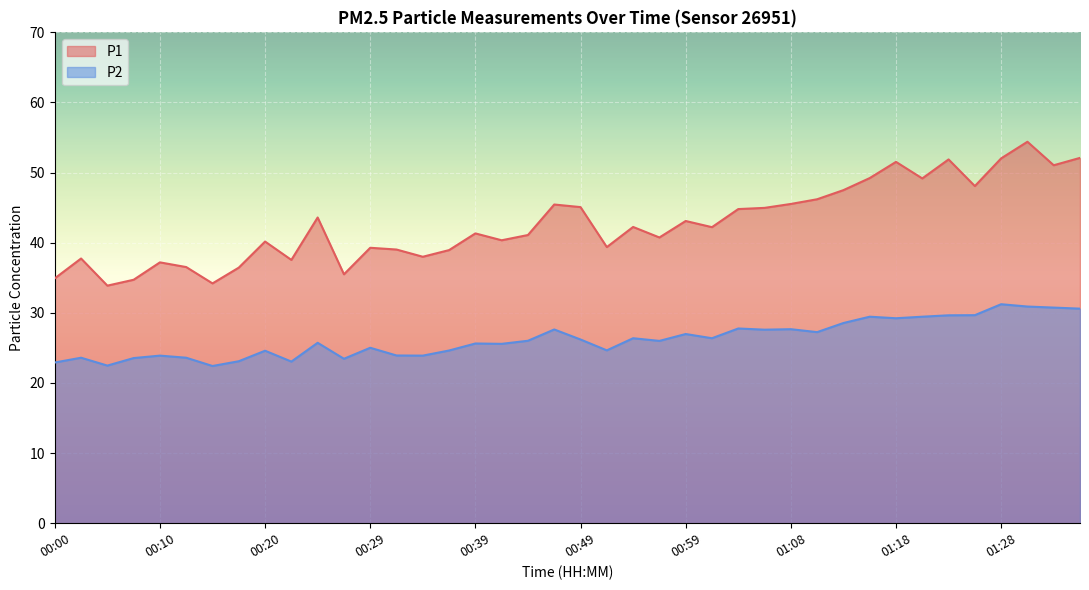

True or false: P1 and P2 cross at least once.

False